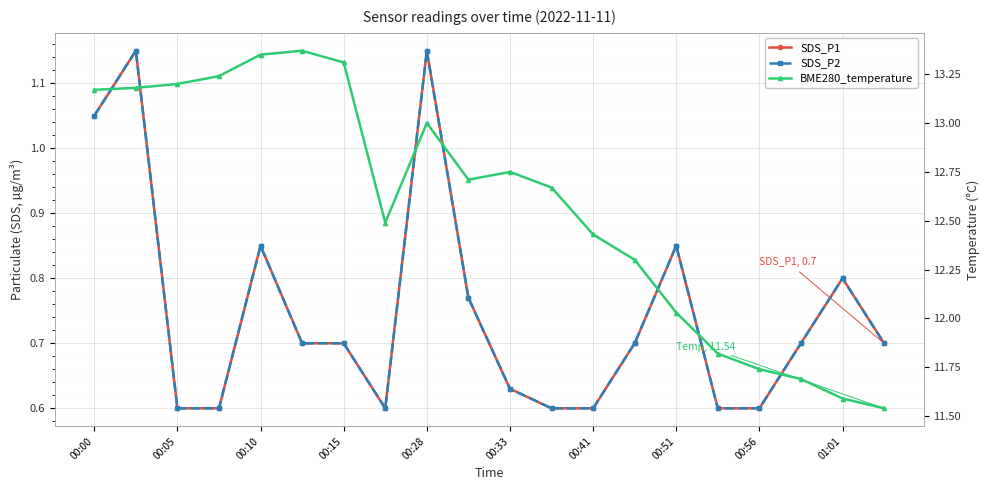

At 01:01, list the series in order from smallest to largest.

SDS_P1, SDS_P2, BME280_temperature